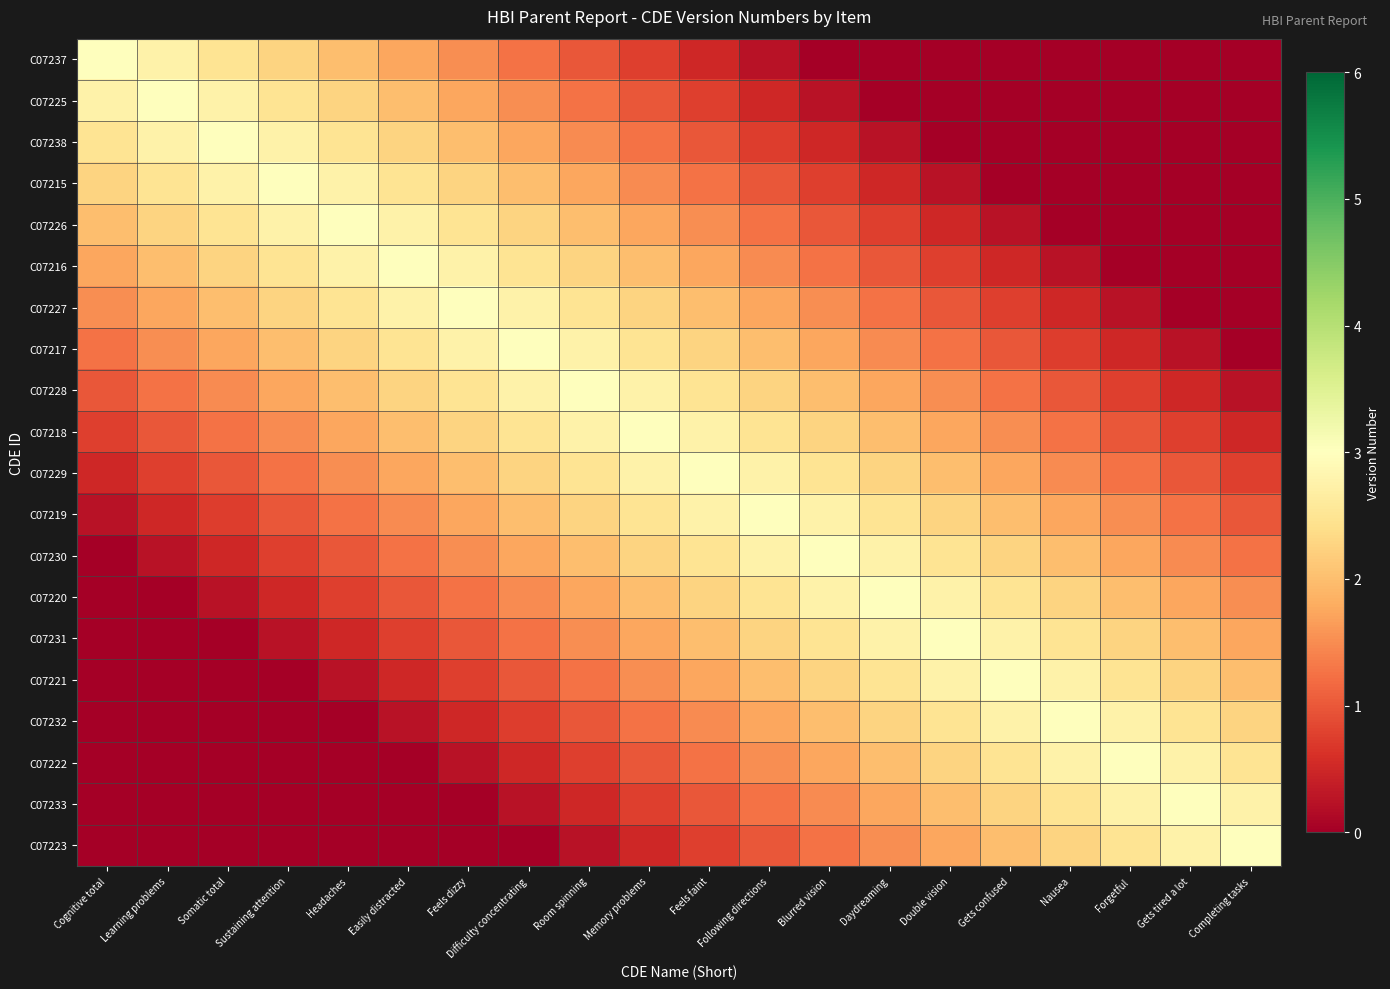

Reading left to right, transcribe all the data shown in this chart.

C07237: Cognitive total=3.0	Learning problems=2.8	Somatic total=2.5	Sustaining attention=2.2	Headaches=2.0	Easily distracted=1.8	Feels dizzy=1.5	Difficulty concentrating=1.2	Room spinning=1.0	Memory problems=0.8	Feels faint=0.5	Following directions=0.2	Blurred vision=0.0	Daydreaming=0.0	Double vision=0.0	Gets confused=0.0	Nausea=0.0	Forgetful=0.0	Gets tired a lot=0.0	Completing tasks=0.0
C07225: Cognitive total=2.8	Learning problems=3.0	Somatic total=2.8	Sustaining attention=2.5	Headaches=2.2	Easily distracted=2.0	Feels dizzy=1.8	Difficulty concentrating=1.5	Room spinning=1.2	Memory problems=1.0	Feels faint=0.8	Following directions=0.5	Blurred vision=0.3	Daydreaming=0.0	Double vision=0.0	Gets confused=0.0	Nausea=0.0	Forgetful=0.0	Gets tired a lot=0.0	Completing tasks=0.0
C07238: Cognitive total=2.5	Learning problems=2.8	Somatic total=3.0	Sustaining attention=2.8	Headaches=2.5	Easily distracted=2.2	Feels dizzy=2.0	Difficulty concentrating=1.8	Room spinning=1.5	Memory problems=1.2	Feels faint=1.0	Following directions=0.7	Blurred vision=0.5	Daydreaming=0.2	Double vision=0.0	Gets confused=0.0	Nausea=0.0	Forgetful=0.0	Gets tired a lot=0.0	Completing tasks=0.0
C07215: Cognitive total=2.2	Learning problems=2.5	Somatic total=2.8	Sustaining attention=3.0	Headaches=2.8	Easily distracted=2.5	Feels dizzy=2.2	Difficulty concentrating=2.0	Room spinning=1.8	Memory problems=1.5	Feels faint=1.2	Following directions=1.0	Blurred vision=0.8	Daydreaming=0.5	Double vision=0.3	Gets confused=0.0	Nausea=0.0	Forgetful=0.0	Gets tired a lot=0.0	Completing tasks=0.0
C07226: Cognitive total=2.0	Learning problems=2.2	Somatic total=2.5	Sustaining attention=2.8	Headaches=3.0	Easily distracted=2.8	Feels dizzy=2.5	Difficulty concentrating=2.2	Room spinning=2.0	Memory problems=1.8	Feels faint=1.5	Following directions=1.2	Blurred vision=1.0	Daydreaming=0.8	Double vision=0.5	Gets confused=0.2	Nausea=0.0	Forgetful=0.0	Gets tired a lot=0.0	Completing tasks=0.0
C07216: Cognitive total=1.8	Learning problems=2.0	Somatic total=2.2	Sustaining attention=2.5	Headaches=2.8	Easily distracted=3.0	Feels dizzy=2.8	Difficulty concentrating=2.5	Room spinning=2.2	Memory problems=2.0	Feels faint=1.8	Following directions=1.5	Blurred vision=1.2	Daydreaming=1.0	Double vision=0.8	Gets confused=0.5	Nausea=0.2	Forgetful=0.0	Gets tired a lot=0.0	Completing tasks=0.0
C07227: Cognitive total=1.5	Learning problems=1.8	Somatic total=2.0	Sustaining attention=2.2	Headaches=2.5	Easily distracted=2.8	Feels dizzy=3.0	Difficulty concentrating=2.8	Room spinning=2.5	Memory problems=2.2	Feels faint=2.0	Following directions=1.7	Blurred vision=1.5	Daydreaming=1.2	Double vision=1.0	Gets confused=0.8	Nausea=0.5	Forgetful=0.2	Gets tired a lot=0.0	Completing tasks=0.0
C07217: Cognitive total=1.2	Learning problems=1.5	Somatic total=1.8	Sustaining attention=2.0	Headaches=2.2	Easily distracted=2.5	Feels dizzy=2.8	Difficulty concentrating=3.0	Room spinning=2.8	Memory problems=2.5	Feels faint=2.2	Following directions=2.0	Blurred vision=1.8	Daydreaming=1.5	Double vision=1.2	Gets confused=1.0	Nausea=0.7	Forgetful=0.5	Gets tired a lot=0.2	Completing tasks=0.0
C07228: Cognitive total=1.0	Learning problems=1.2	Somatic total=1.5	Sustaining attention=1.8	Headaches=2.0	Easily distracted=2.2	Feels dizzy=2.5	Difficulty concentrating=2.8	Room spinning=3.0	Memory problems=2.8	Feels faint=2.5	Following directions=2.2	Blurred vision=2.0	Daydreaming=1.8	Double vision=1.5	Gets confused=1.2	Nausea=1.0	Forgetful=0.8	Gets tired a lot=0.5	Completing tasks=0.3
C07218: Cognitive total=0.8	Learning problems=1.0	Somatic total=1.2	Sustaining attention=1.5	Headaches=1.8	Easily distracted=2.0	Feels dizzy=2.2	Difficulty concentrating=2.5	Room spinning=2.8	Memory problems=3.0	Feels faint=2.8	Following directions=2.5	Blurred vision=2.2	Daydreaming=2.0	Double vision=1.8	Gets confused=1.5	Nausea=1.2	Forgetful=1.0	Gets tired a lot=0.8	Completing tasks=0.5
C07229: Cognitive total=0.5	Learning problems=0.8	Somatic total=1.0	Sustaining attention=1.2	Headaches=1.5	Easily distracted=1.8	Feels dizzy=2.0	Difficulty concentrating=2.2	Room spinning=2.5	Memory problems=2.8	Feels faint=3.0	Following directions=2.8	Blurred vision=2.5	Daydreaming=2.2	Double vision=2.0	Gets confused=1.8	Nausea=1.5	Forgetful=1.2	Gets tired a lot=1.0	Completing tasks=0.8
C07219: Cognitive total=0.2	Learning problems=0.5	Somatic total=0.7	Sustaining attention=1.0	Headaches=1.2	Easily distracted=1.5	Feels dizzy=1.7	Difficulty concentrating=2.0	Room spinning=2.2	Memory problems=2.5	Feels faint=2.8	Following directions=3.0	Blurred vision=2.8	Daydreaming=2.5	Double vision=2.3	Gets confused=2.0	Nausea=1.8	Forgetful=1.5	Gets tired a lot=1.2	Completing tasks=1.0
C07230: Cognitive total=0.0	Learning problems=0.3	Somatic total=0.5	Sustaining attention=0.8	Headaches=1.0	Easily distracted=1.2	Feels dizzy=1.5	Difficulty concentrating=1.8	Room spinning=2.0	Memory problems=2.2	Feels faint=2.5	Following directions=2.8	Blurred vision=3.0	Daydreaming=2.8	Double vision=2.5	Gets confused=2.2	Nausea=2.0	Forgetful=1.8	Gets tired a lot=1.5	Completing tasks=1.2
C07220: Cognitive total=0.0	Learning problems=0.0	Somatic total=0.2	Sustaining attention=0.5	Headaches=0.8	Easily distracted=1.0	Feels dizzy=1.2	Difficulty concentrating=1.5	Room spinning=1.8	Memory problems=2.0	Feels faint=2.2	Following directions=2.5	Blurred vision=2.8	Daydreaming=3.0	Double vision=2.8	Gets confused=2.5	Nausea=2.2	Forgetful=2.0	Gets tired a lot=1.8	Completing tasks=1.5
C07231: Cognitive total=0.0	Learning problems=0.0	Somatic total=0.0	Sustaining attention=0.3	Headaches=0.5	Easily distracted=0.8	Feels dizzy=1.0	Difficulty concentrating=1.2	Room spinning=1.5	Memory problems=1.8	Feels faint=2.0	Following directions=2.3	Blurred vision=2.5	Daydreaming=2.8	Double vision=3.0	Gets confused=2.8	Nausea=2.5	Forgetful=2.2	Gets tired a lot=2.0	Completing tasks=1.8
C07221: Cognitive total=0.0	Learning problems=0.0	Somatic total=0.0	Sustaining attention=0.0	Headaches=0.2	Easily distracted=0.5	Feels dizzy=0.8	Difficulty concentrating=1.0	Room spinning=1.2	Memory problems=1.5	Feels faint=1.8	Following directions=2.0	Blurred vision=2.2	Daydreaming=2.5	Double vision=2.8	Gets confused=3.0	Nausea=2.8	Forgetful=2.5	Gets tired a lot=2.2	Completing tasks=2.0
C07232: Cognitive total=0.0	Learning problems=0.0	Somatic total=0.0	Sustaining attention=0.0	Headaches=0.0	Easily distracted=0.2	Feels dizzy=0.5	Difficulty concentrating=0.7	Room spinning=1.0	Memory problems=1.2	Feels faint=1.5	Following directions=1.8	Blurred vision=2.0	Daydreaming=2.2	Double vision=2.5	Gets confused=2.8	Nausea=3.0	Forgetful=2.8	Gets tired a lot=2.5	Completing tasks=2.3
C07222: Cognitive total=0.0	Learning problems=0.0	Somatic total=0.0	Sustaining attention=0.0	Headaches=0.0	Easily distracted=0.0	Feels dizzy=0.2	Difficulty concentrating=0.5	Room spinning=0.8	Memory problems=1.0	Feels faint=1.2	Following directions=1.5	Blurred vision=1.8	Daydreaming=2.0	Double vision=2.2	Gets confused=2.5	Nausea=2.8	Forgetful=3.0	Gets tired a lot=2.8	Completing tasks=2.5
C07233: Cognitive total=0.0	Learning problems=0.0	Somatic total=0.0	Sustaining attention=0.0	Headaches=0.0	Easily distracted=0.0	Feels dizzy=0.0	Difficulty concentrating=0.2	Room spinning=0.5	Memory problems=0.8	Feels faint=1.0	Following directions=1.2	Blurred vision=1.5	Daydreaming=1.8	Double vision=2.0	Gets confused=2.2	Nausea=2.5	Forgetful=2.8	Gets tired a lot=3.0	Completing tasks=2.8
C07223: Cognitive total=0.0	Learning problems=0.0	Somatic total=0.0	Sustaining attention=0.0	Headaches=0.0	Easily distracted=0.0	Feels dizzy=0.0	Difficulty concentrating=0.0	Room spinning=0.3	Memory problems=0.5	Feels faint=0.8	Following directions=1.0	Blurred vision=1.2	Daydreaming=1.5	Double vision=1.8	Gets confused=2.0	Nausea=2.3	Forgetful=2.5	Gets tired a lot=2.8	Completing tasks=3.0